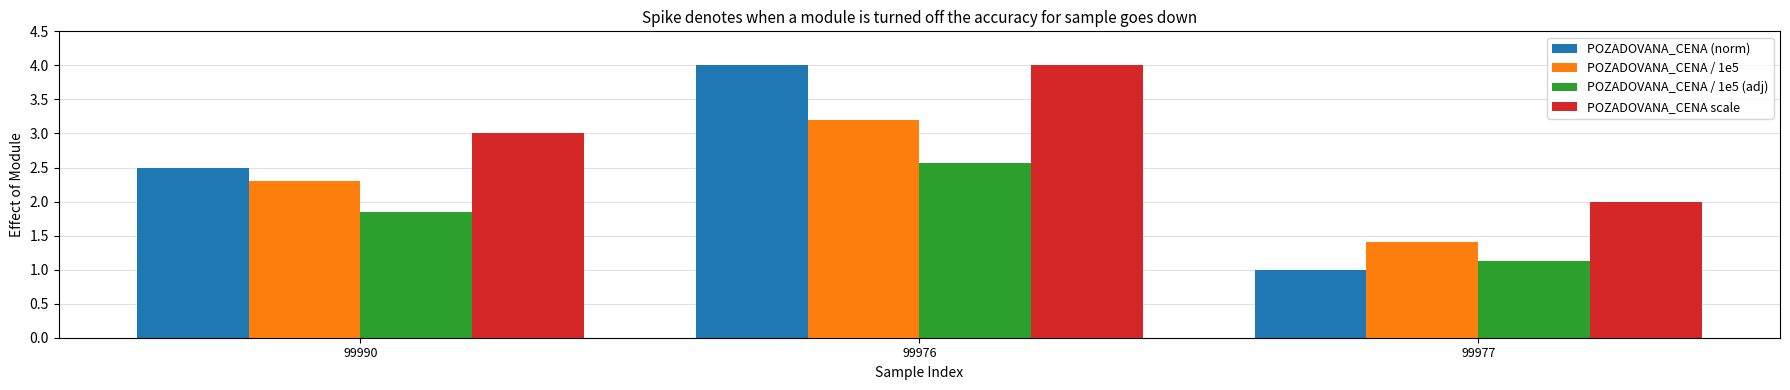

How many values in the POZADOVANA_CENA (norm) series exceed 2?

2